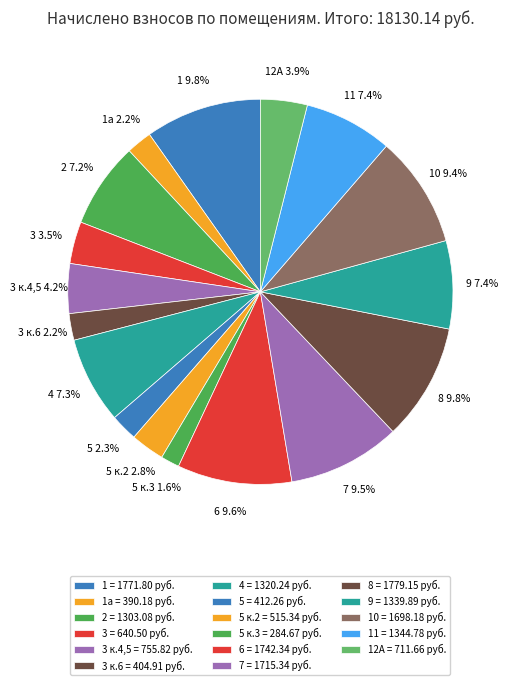

To the nearest percent, what is the difference between the largest and smallest slice percentages?

8%